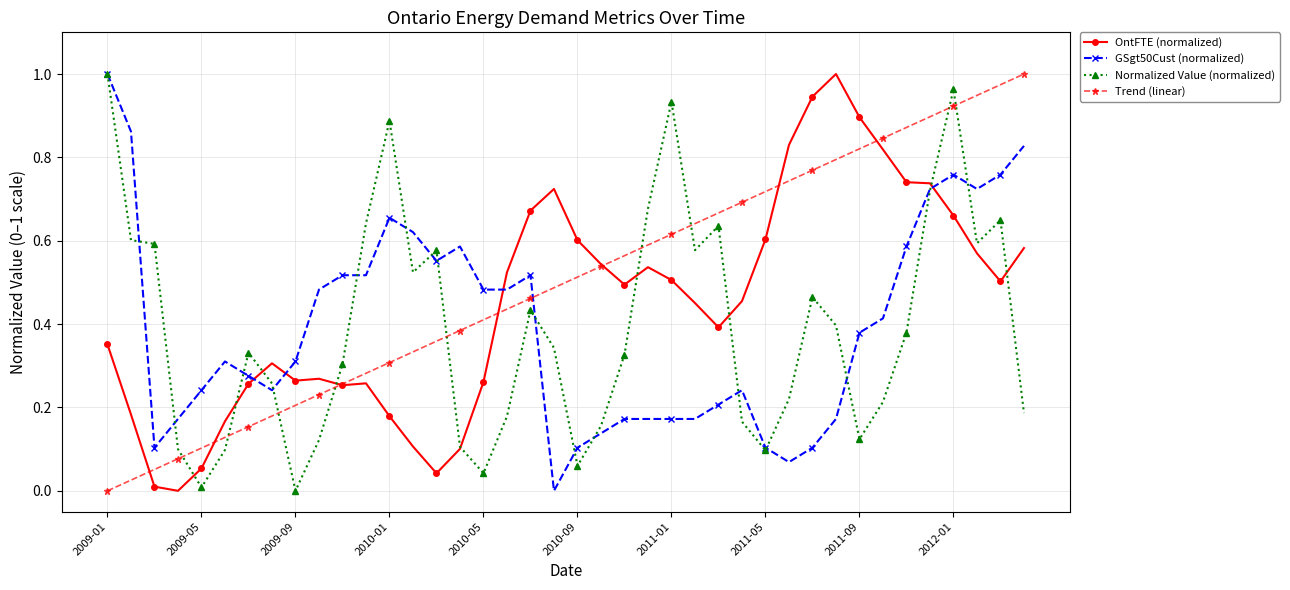

Which series ends up on top after the final intersection of OntFTE (normalized) and GSgt50Cust (normalized)?

GSgt50Cust (normalized)